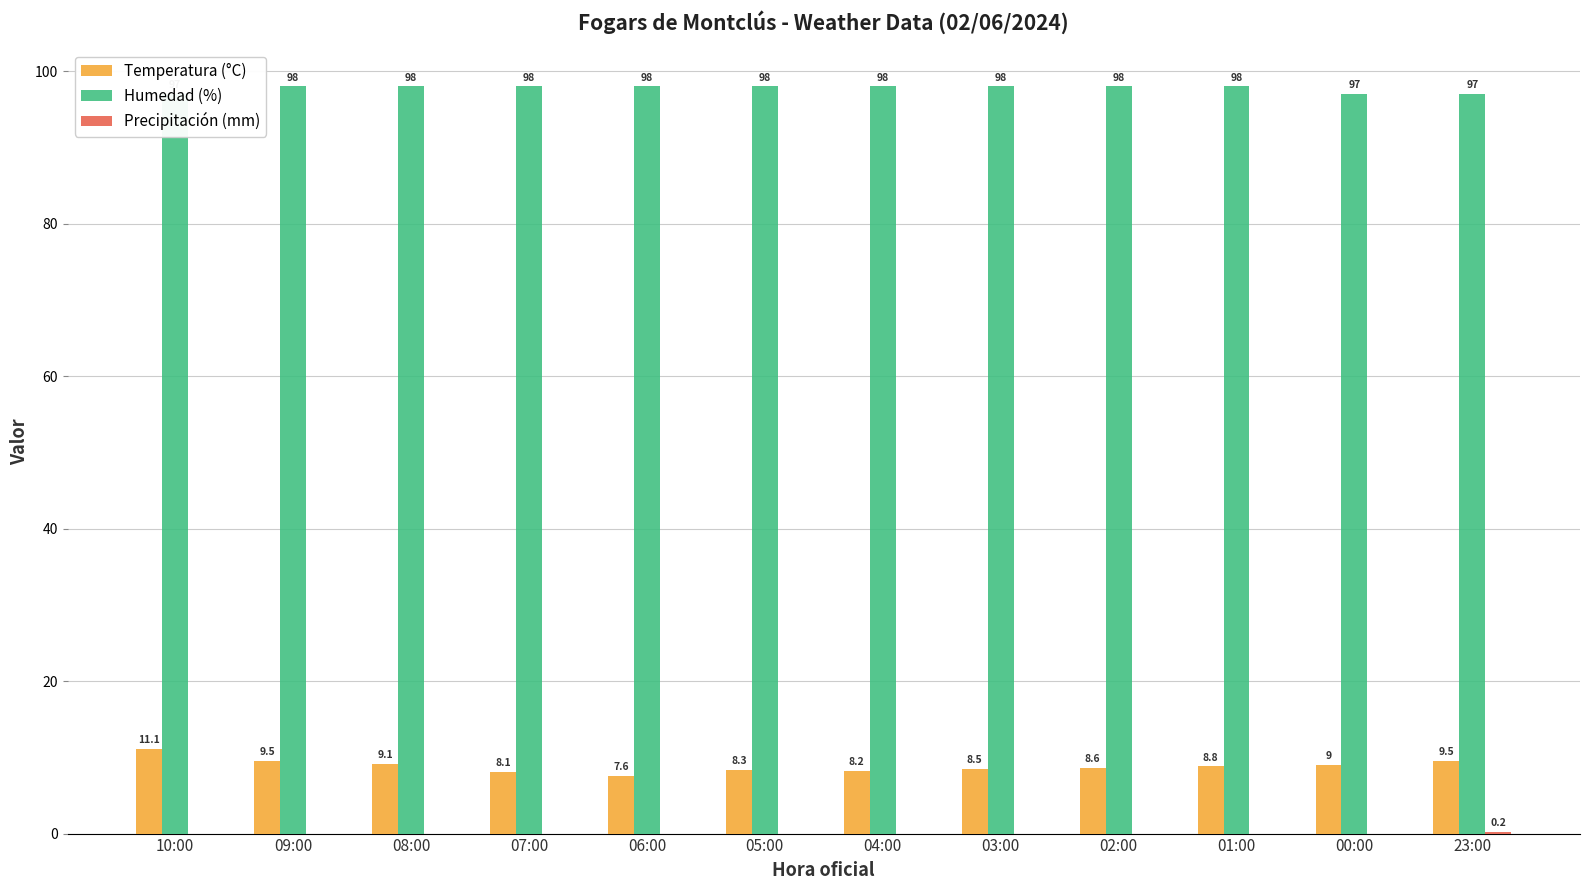

What position from the left is 03:00?

8